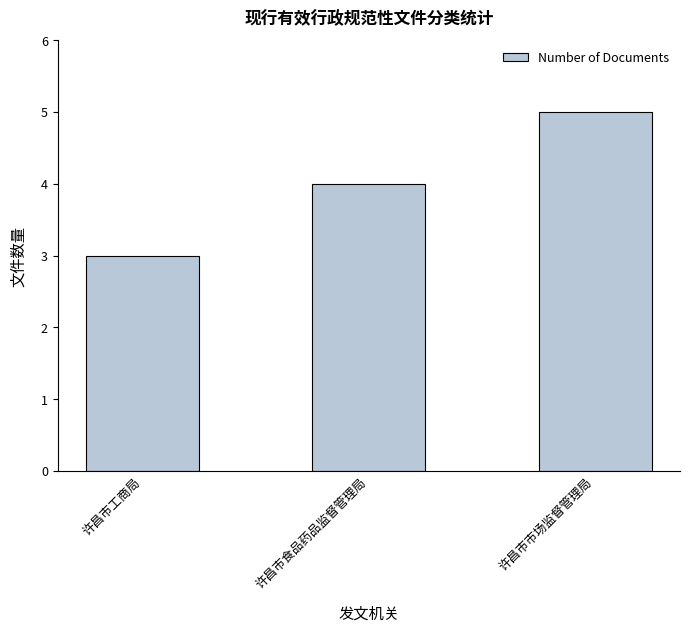

How many series are shown in this chart?

1